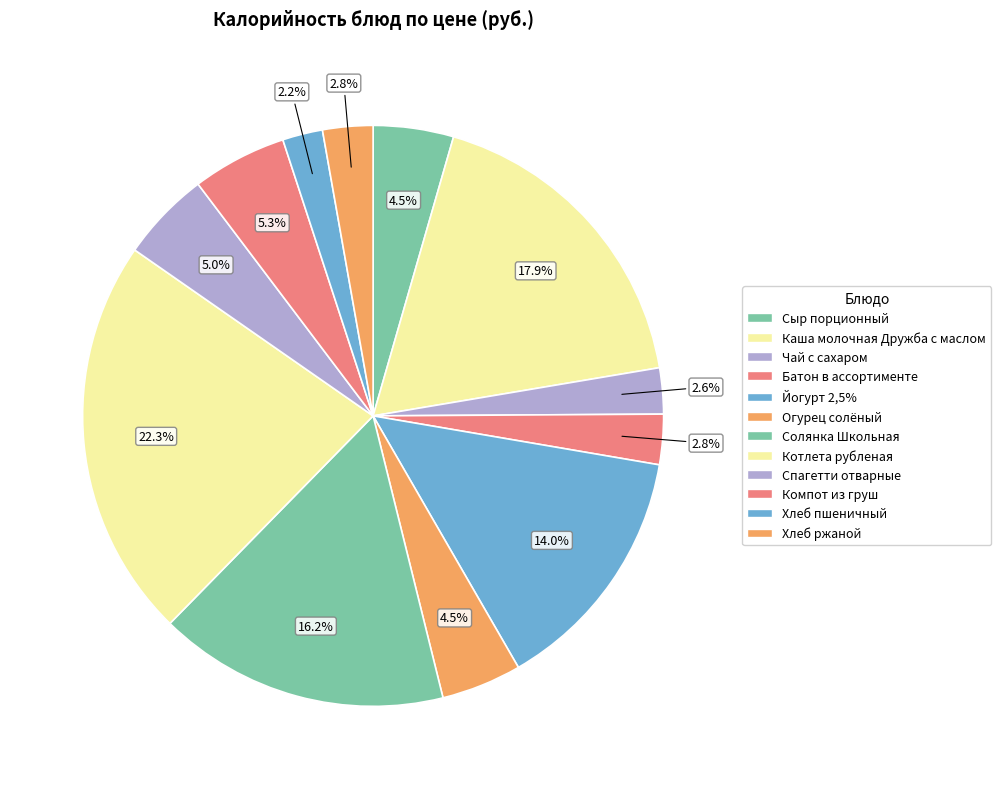

Which slice is the smallest?

Хлеб пшеничный